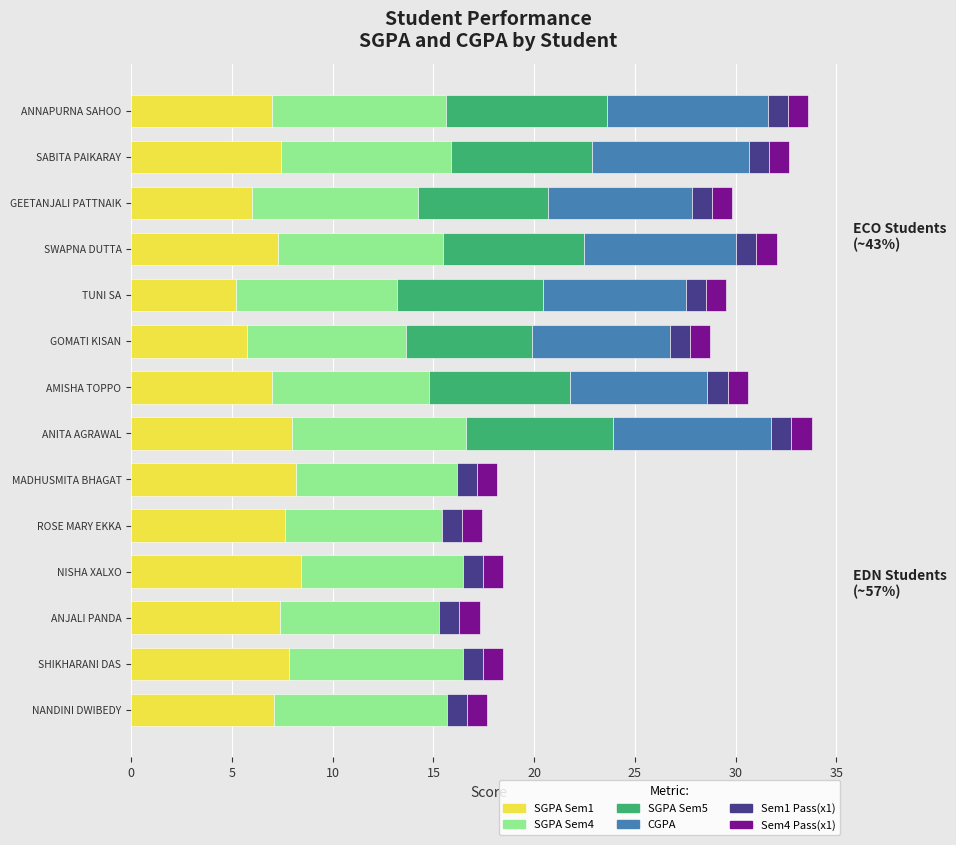

What is the total value across all series at TUNI SA?

29.5